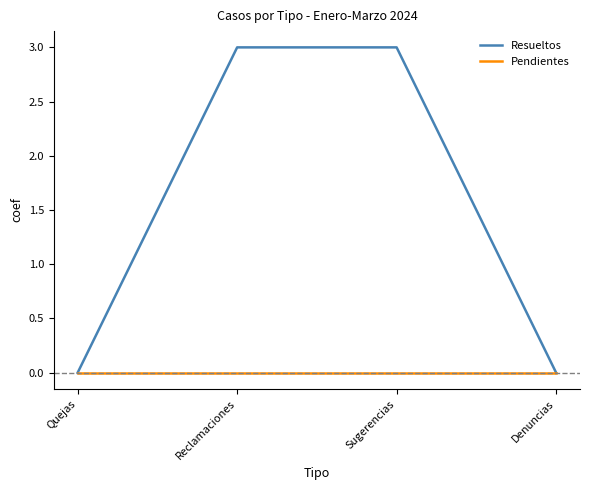

What is the sum of all Resueltos values?

6